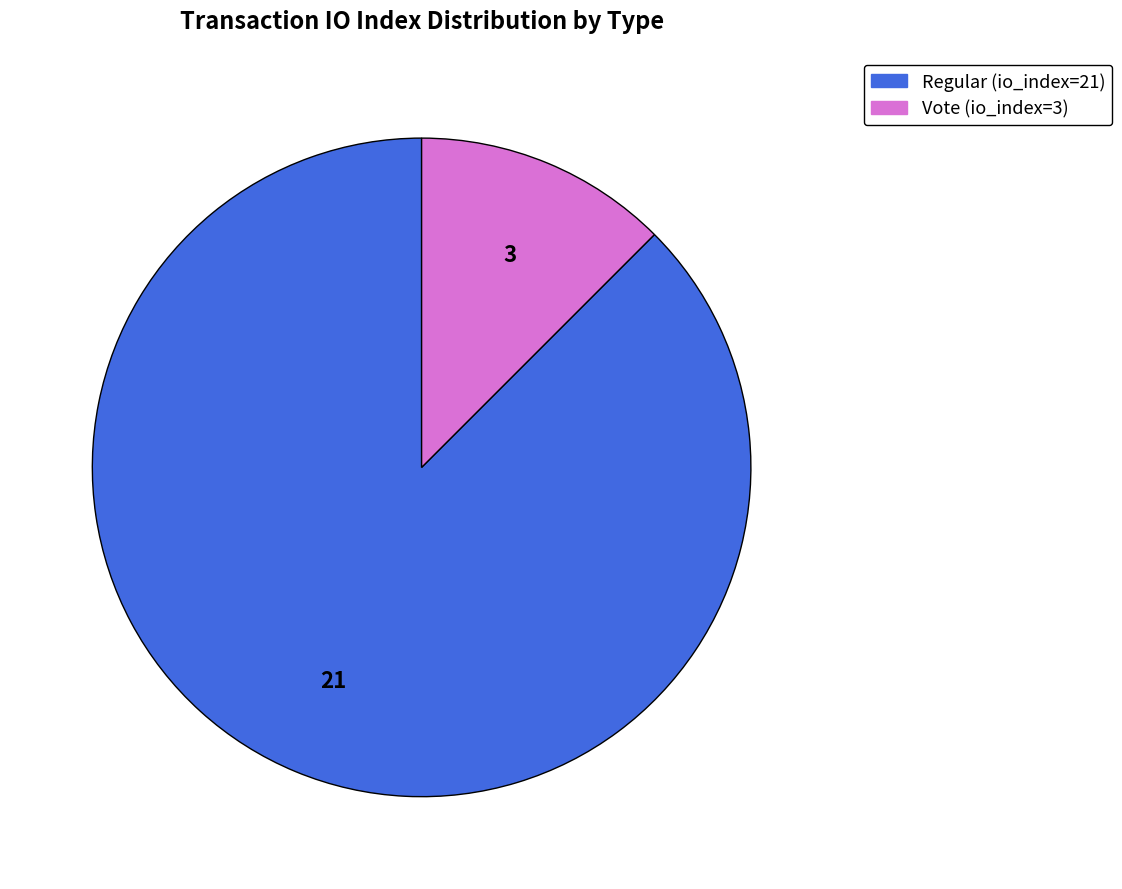

Which has a higher value, Vote (io_index=3) or Regular (io_index=21)?

Regular (io_index=21)